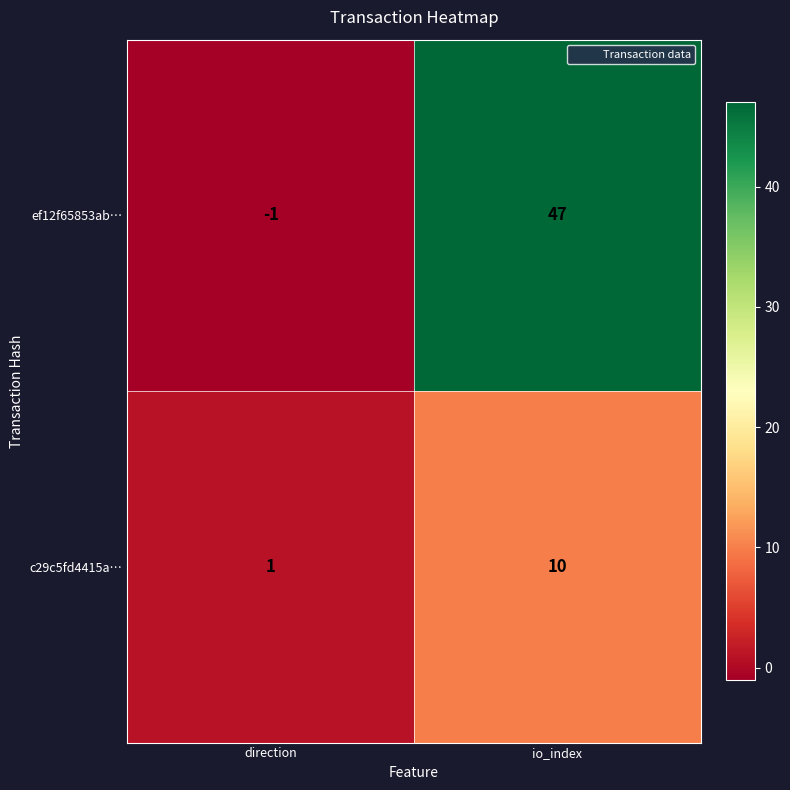

At which category is the sum across all series the highest?

io_index